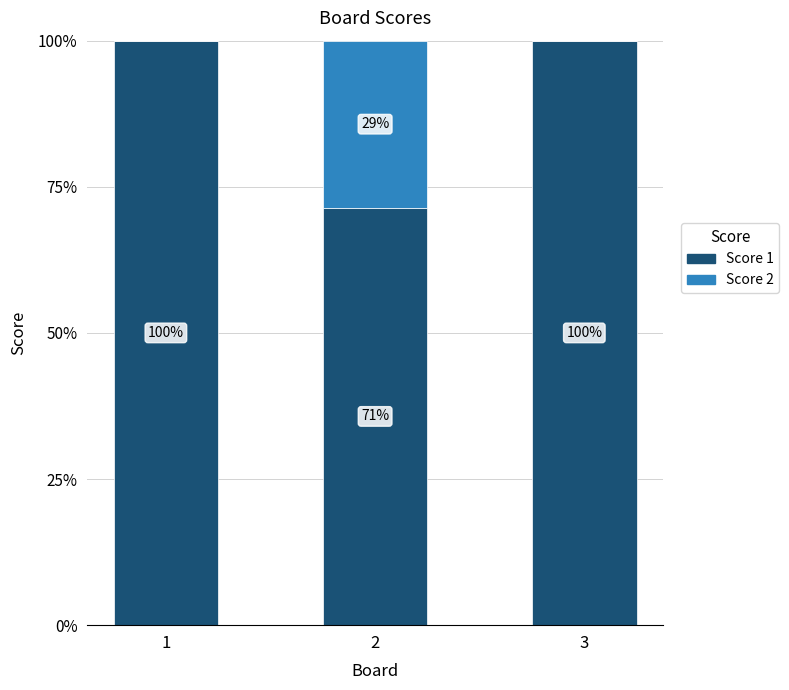

What is the sum of all Score 1 values?

271.4